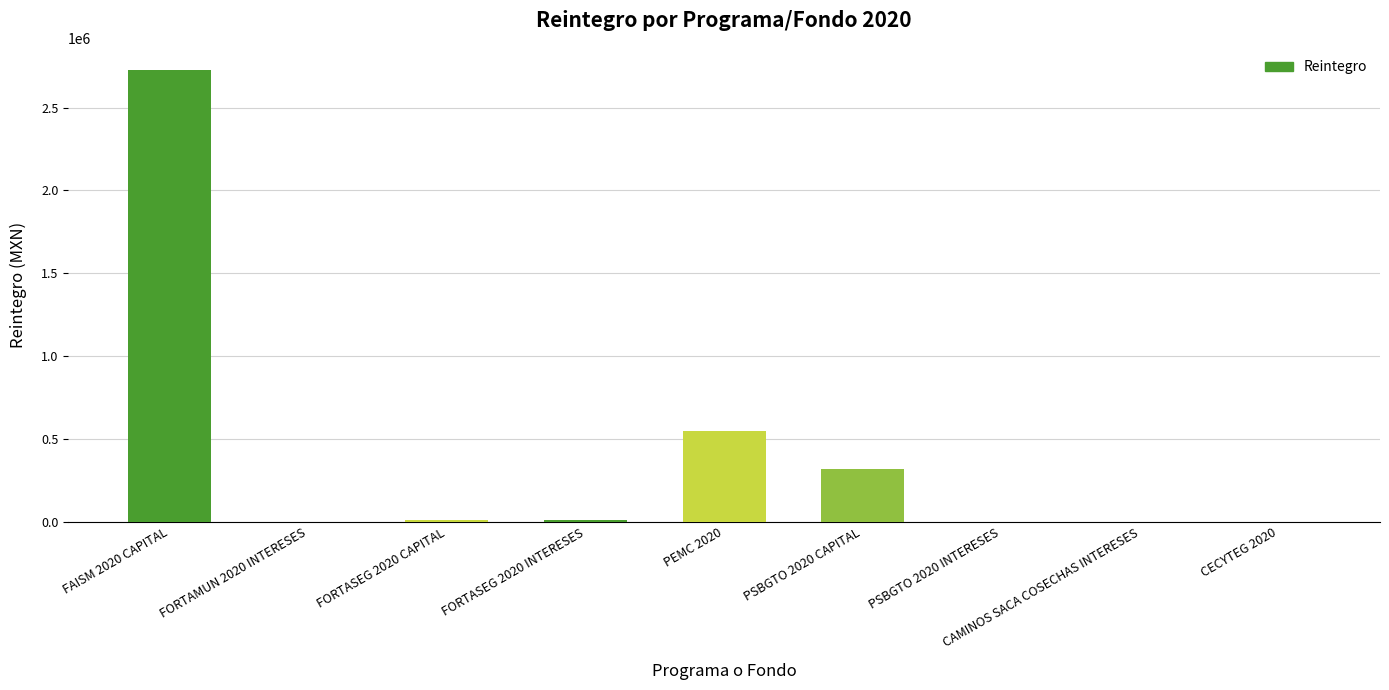

What is the sum of the values at FAISM 2020 CAPITAL and PEMC 2020?

3273321.7